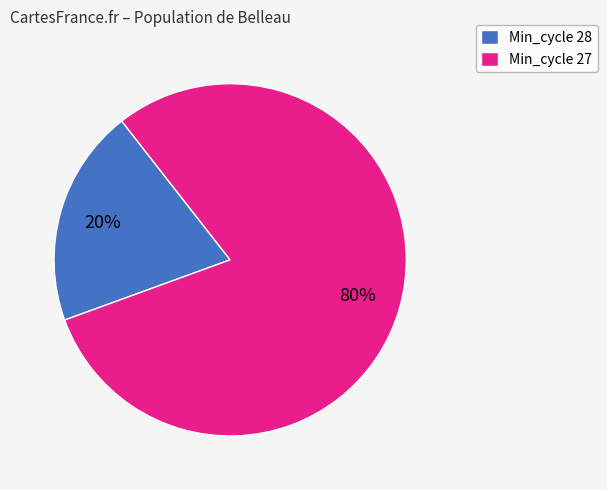

How many slices are in this pie chart?

2